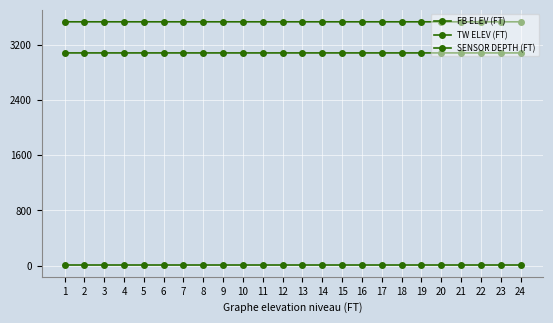

The value of FB ELEV (FT) at 11 is 3528.3. True or false?

True